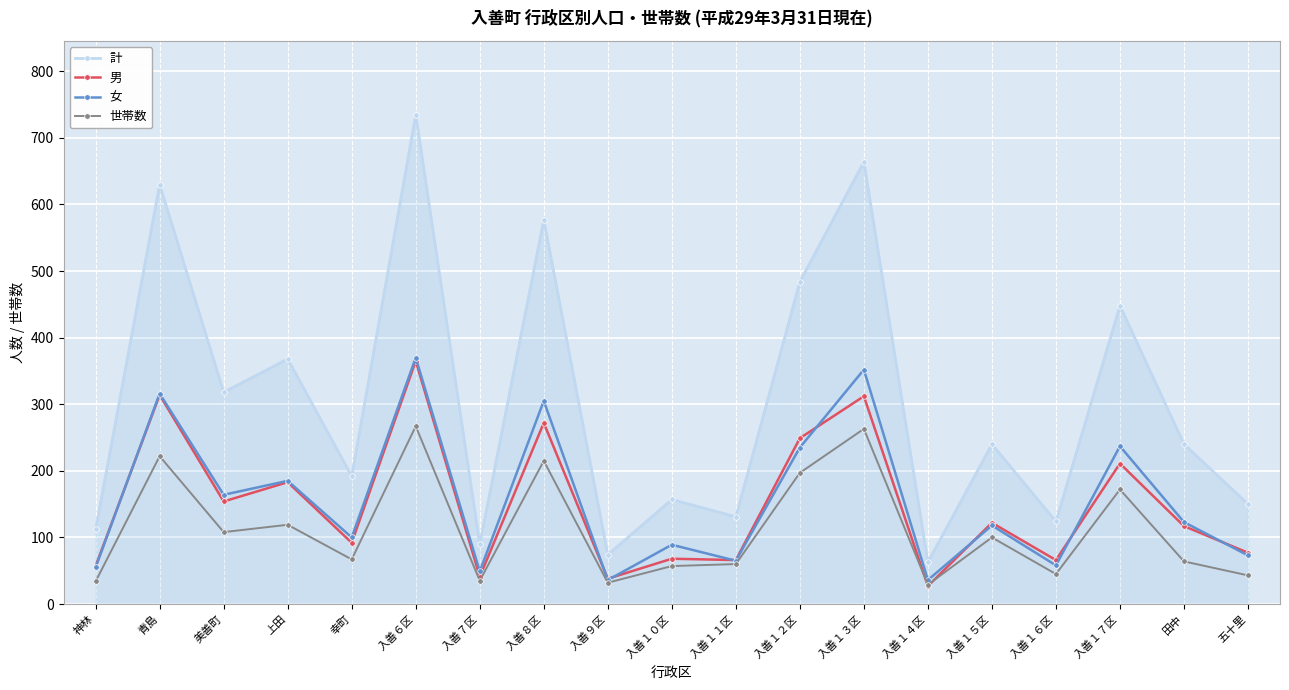

True or false: 男 and 計 cross at least once.

False